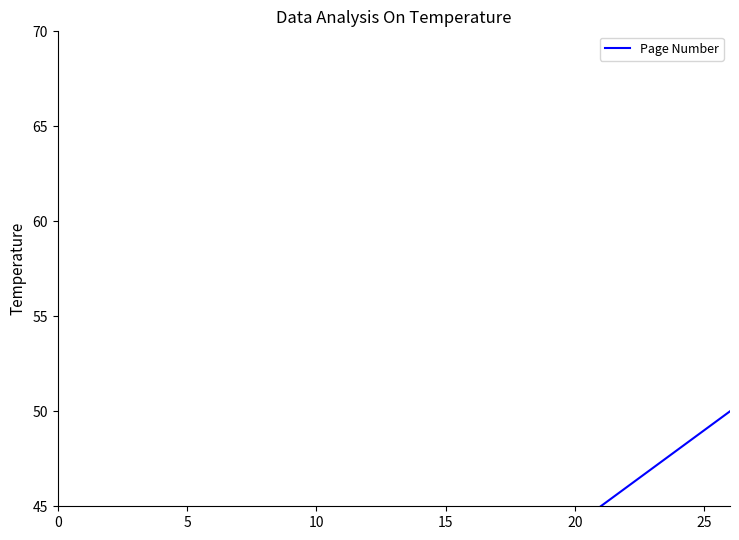

Where is the data nearest to the value 36?

15